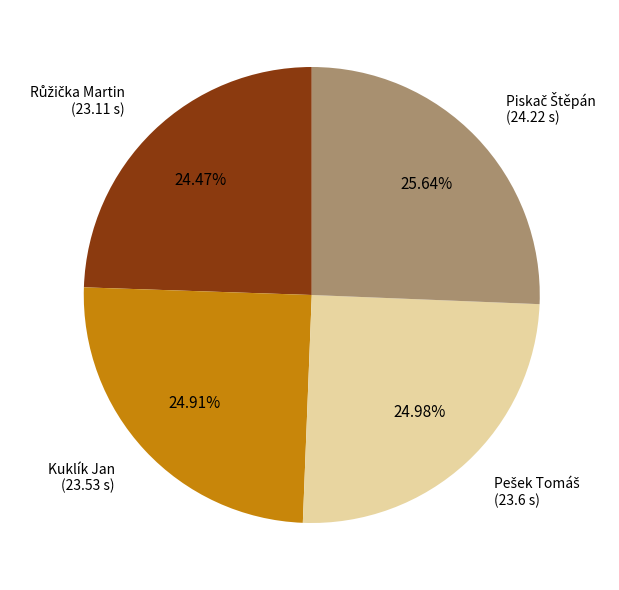

Is there any slice that represents more than half of the pie?

No